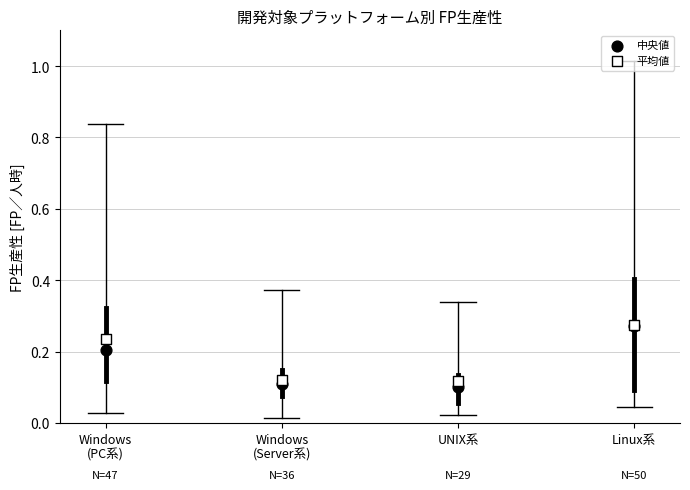

What are all the series names shown in the legend?

中央値, 平均値